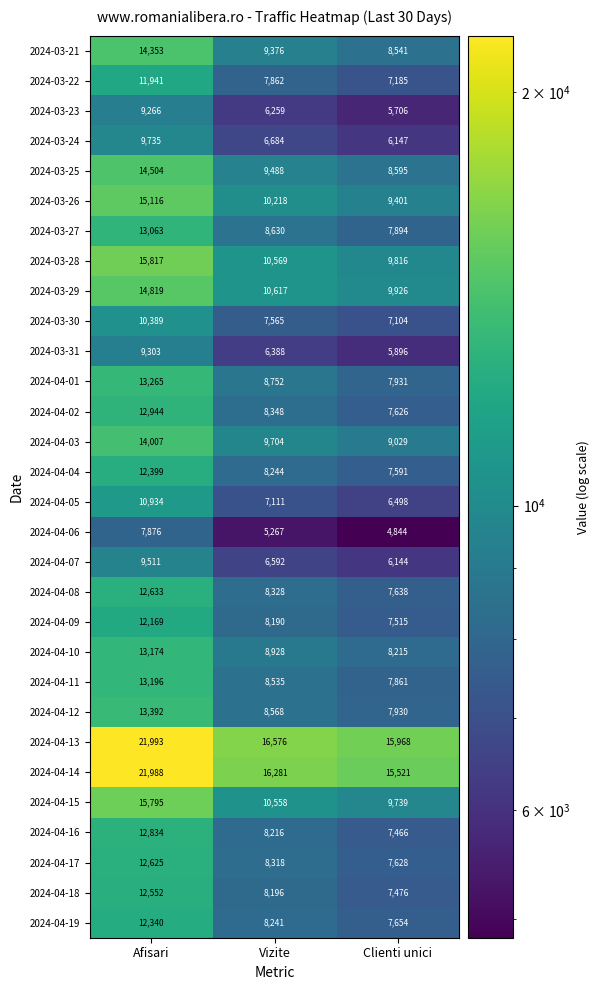

At which label is 2024-04-05 closest to 8716?

Vizite